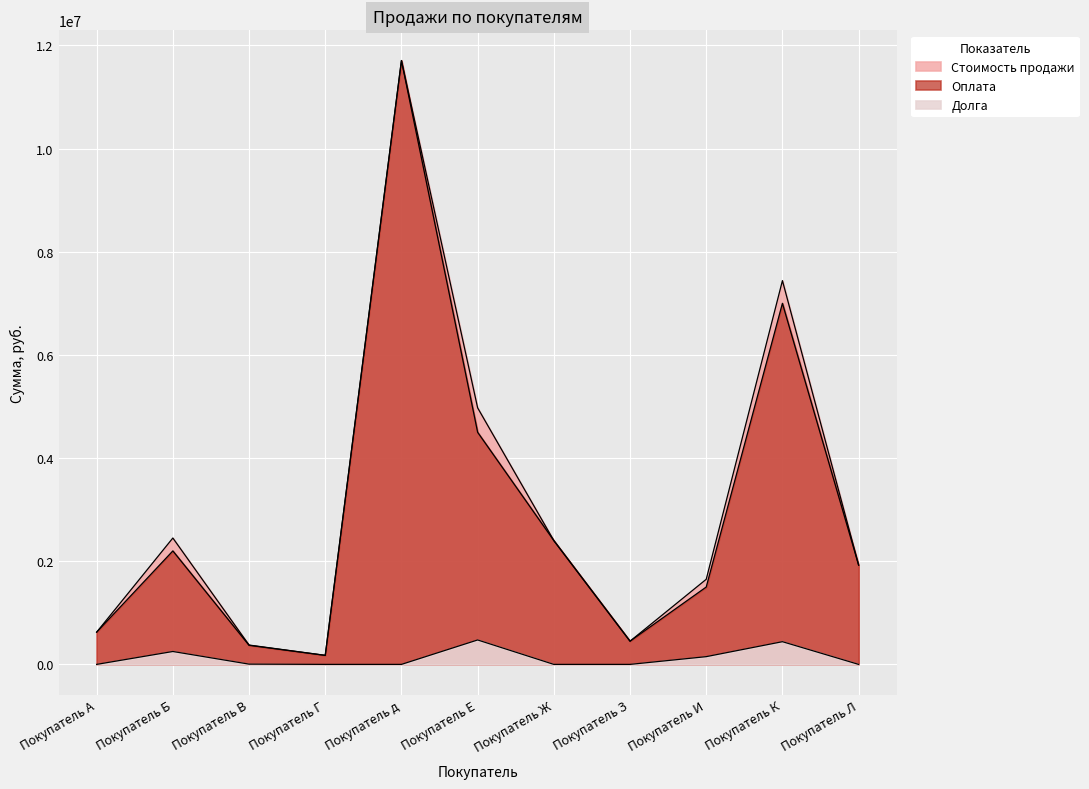

The value of Долга at Покупатель д is -322978. True or false?

False